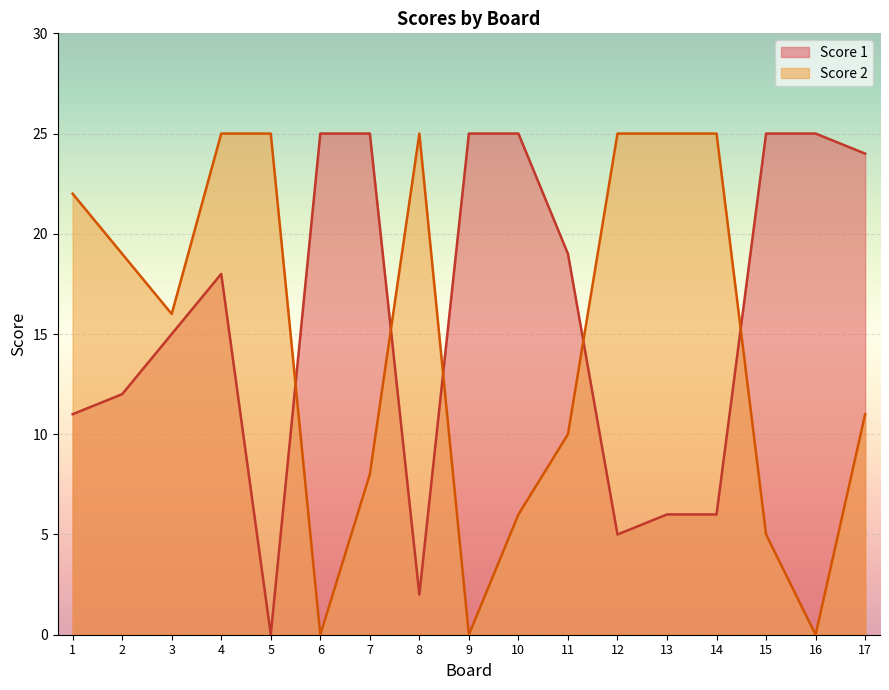

The Score 2 series shows 25 at 8. True or false?

True